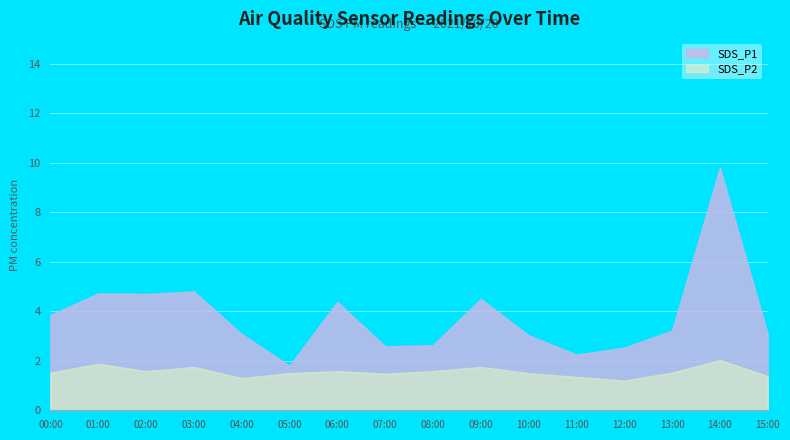

How many distinct data groups are displayed?

2